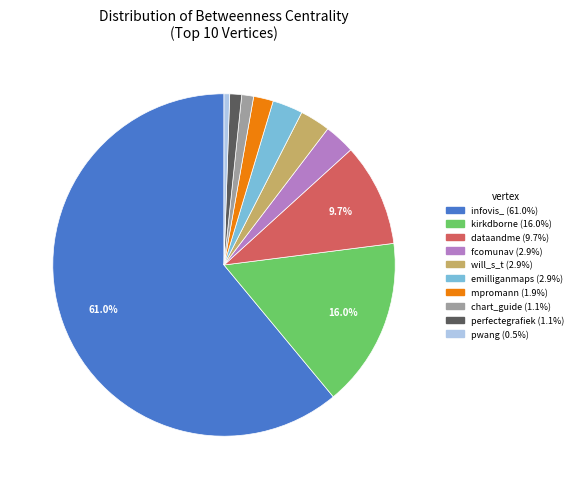

True or false: dataandme accounts for 10% of the total.

True